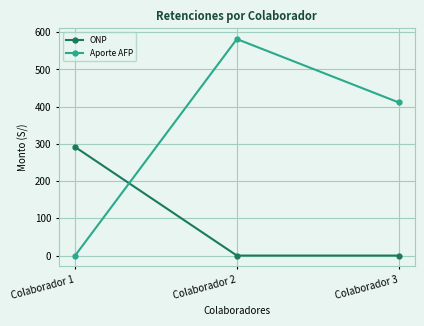

What is the difference between the Aporte AFP values at Colaborador 1 and Colaborador 2?

581.6